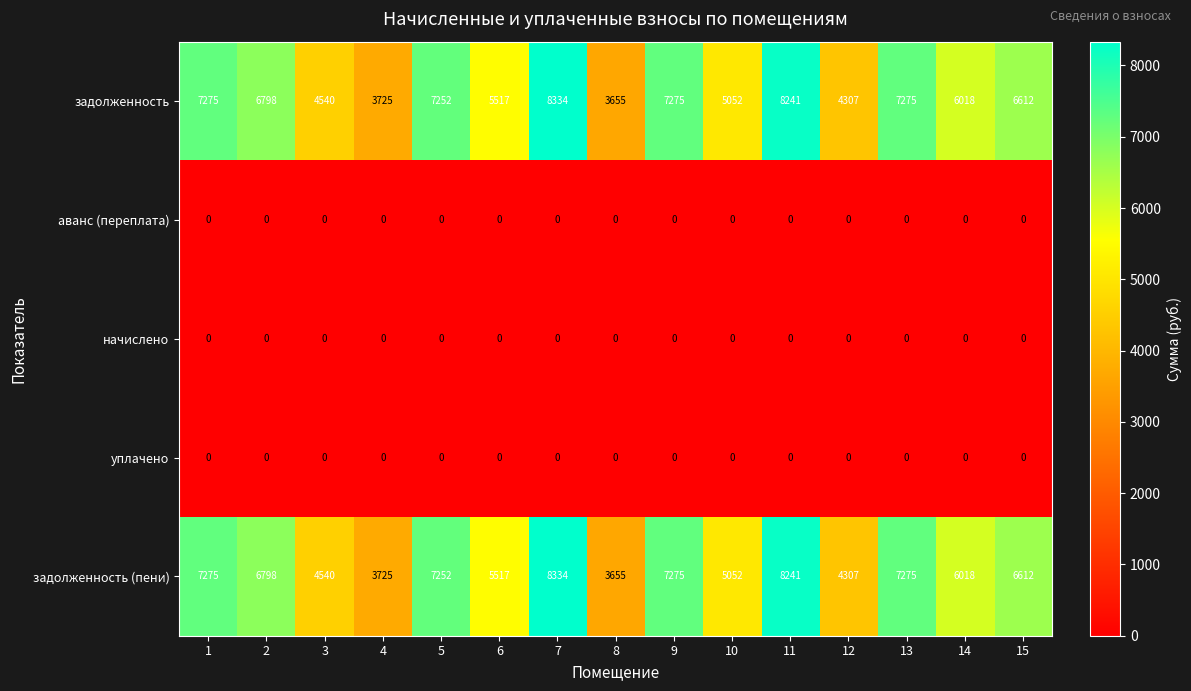

What is the average value of the задолженность series?

6125